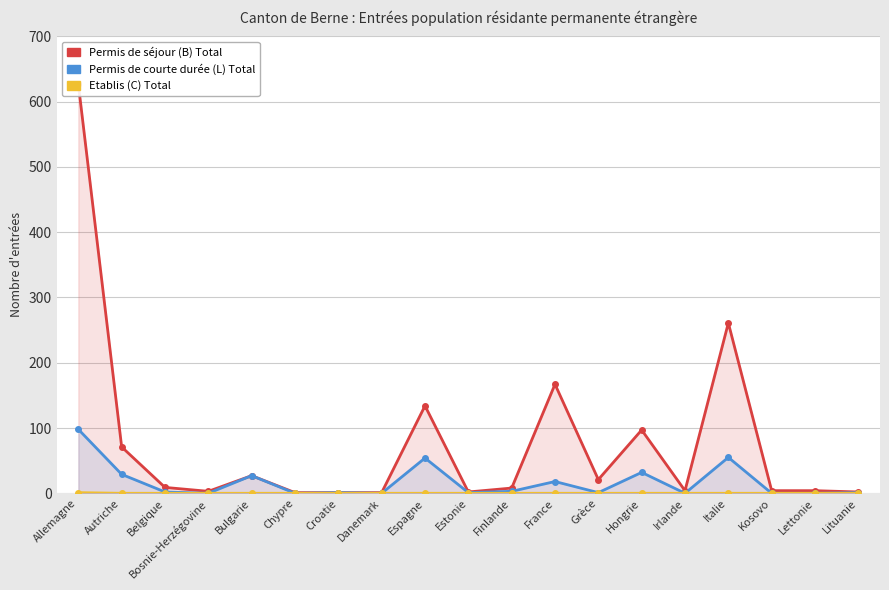

At which category is the sum across all series the highest?

Allemagne